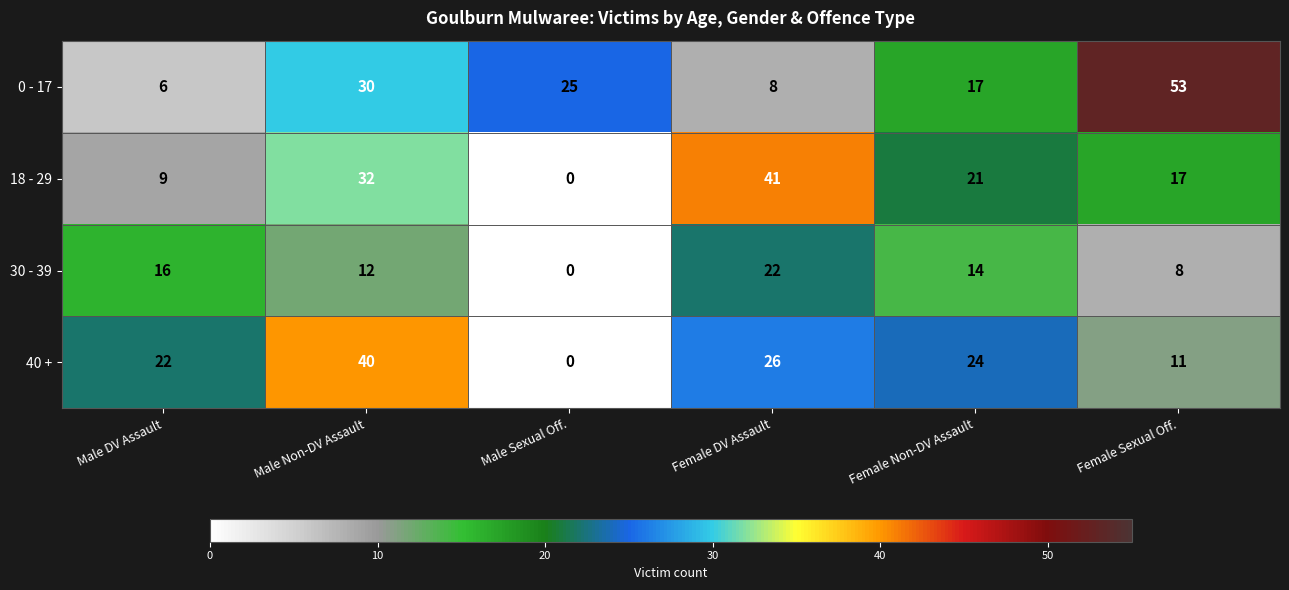

Which series has the largest range (max minus min)?

0 - 17